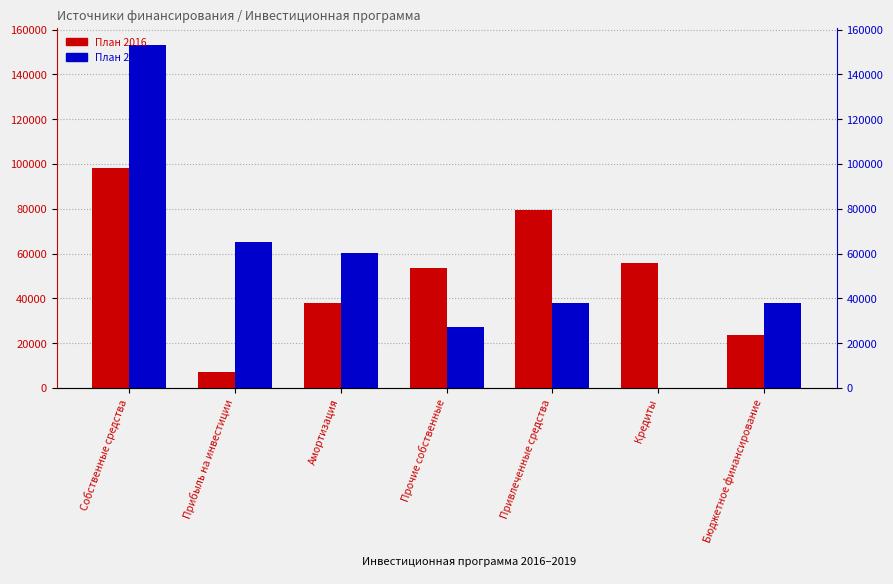

What is the highest value of the План 2019 series?

153072.9